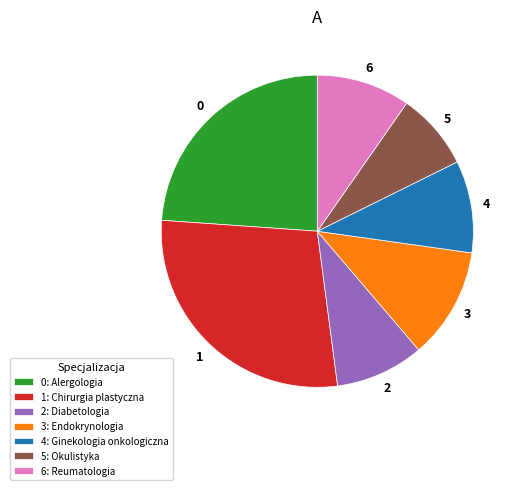

Do 0: Alergologia and 1: Chirurgia plastyczna together represent more than half of the pie?

Yes